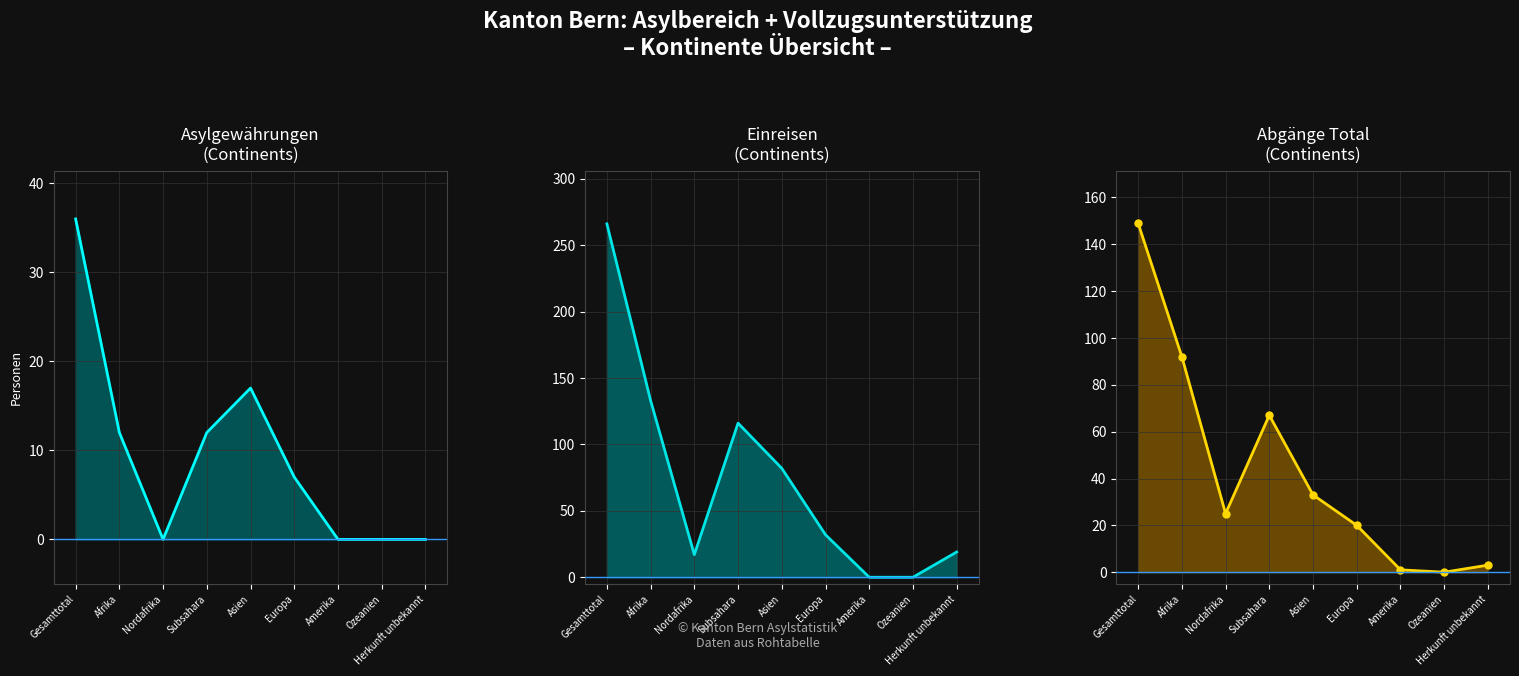

Reading right to left, extract all data points from this chart.

Asylgewaehrungen line: 0	0	0	7	17	12	0	12	36
Einreisen line: 19	0	0	32	82	116	17	133	266
Abgaenge Total line: 3	0	1	20	33	67	25	92	149